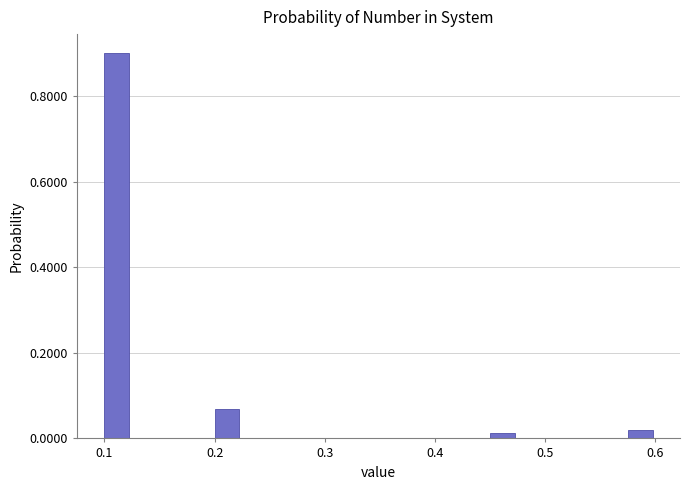

Around what value on the x-axis is the tallest bar? Give the approximate position of its centre, as read against the axis.

0.11